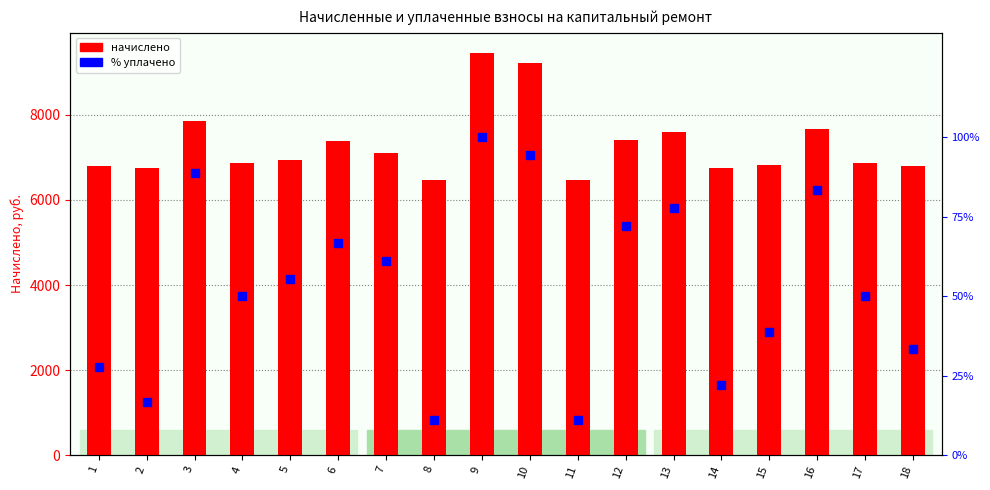

Which category has the highest value in the начислено series?

9